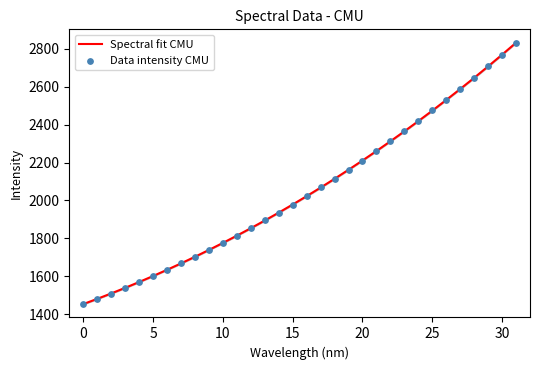

Is the value of Data intensity CMU at 17 greater than the value of Spectral fit CMU at 31?

No